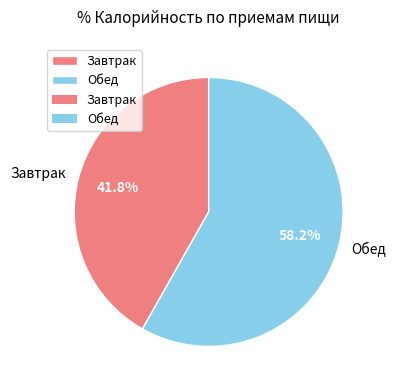

To the nearest percent, what portion does Завтрак represent?

42%